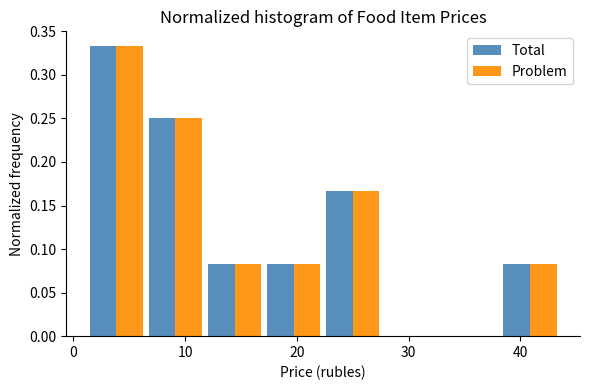

Reading left to right, list every range on the x-axis with the height of the bar of each series over it. Neither the bar edges nor the heights are printed on the chart, so give them approximately, as read against the axes.

1 to 6: Total=0.335	Problem=0.335
6 to 12: Total=0.250	Problem=0.250
12 to 17: Total=0.085	Problem=0.085
17 to 22: Total=0.085	Problem=0.085
22 to 28: Total=0.165	Problem=0.165
28 to 33: Total=0	Problem=0
33 to 38: Total=0	Problem=0
38 to 44: Total=0.085	Problem=0.085